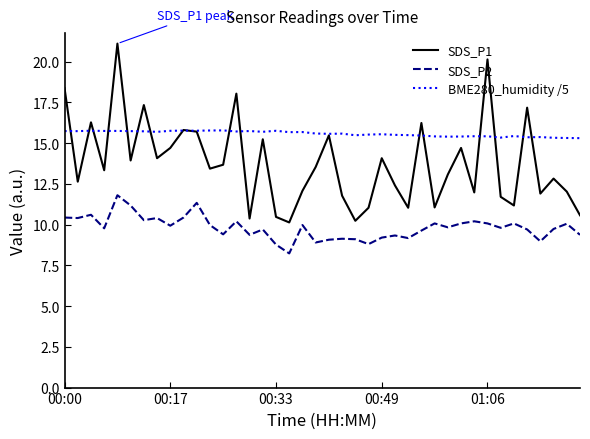

Rank the series by their average value, from lowest to highest.

SDS_P2, SDS_P1, BME280_humidity /5